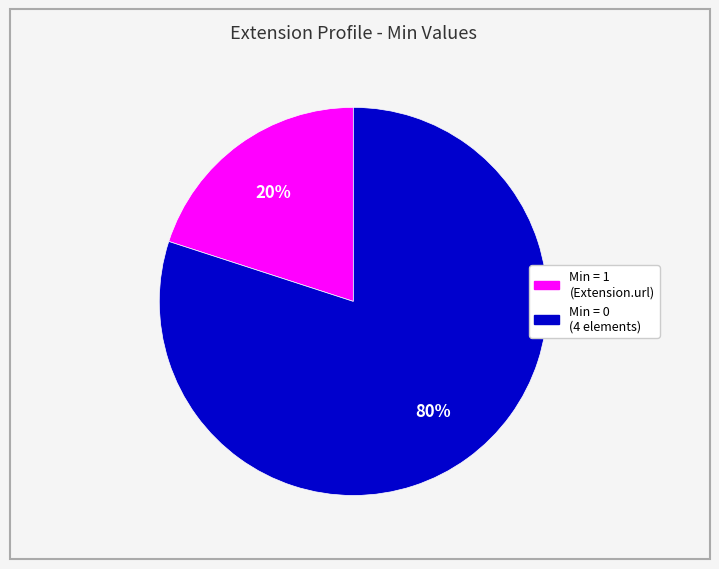

To the nearest percent, what is the difference between the largest and smallest slice percentages?

60%